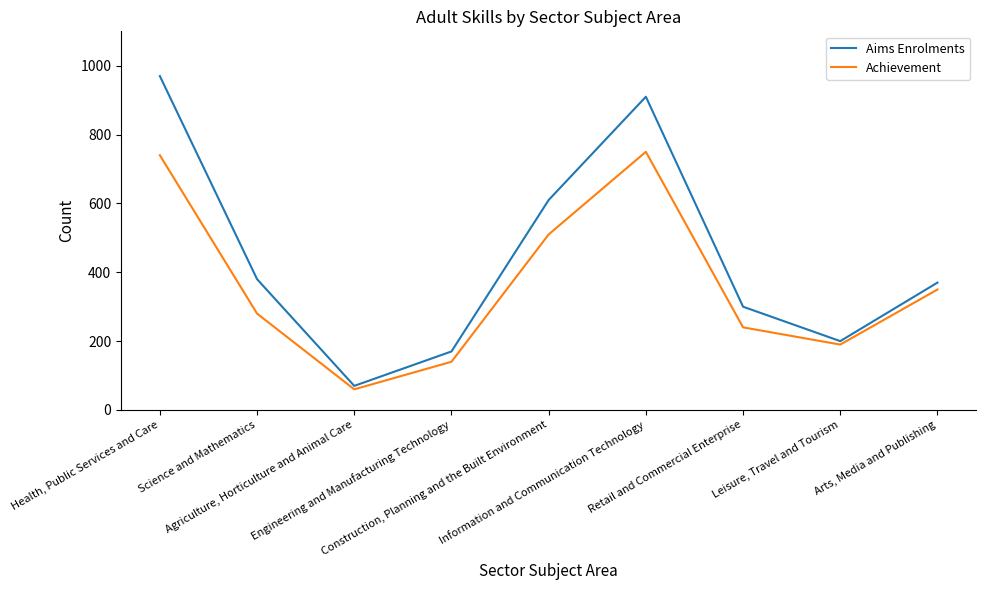

What is the total value across all series at Agriculture, Horticulture and Animal Care?

130